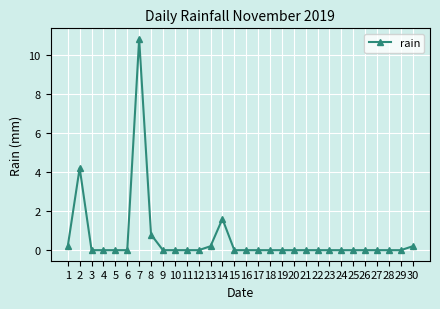

What is the difference between the maximum and minimum values?

10.8